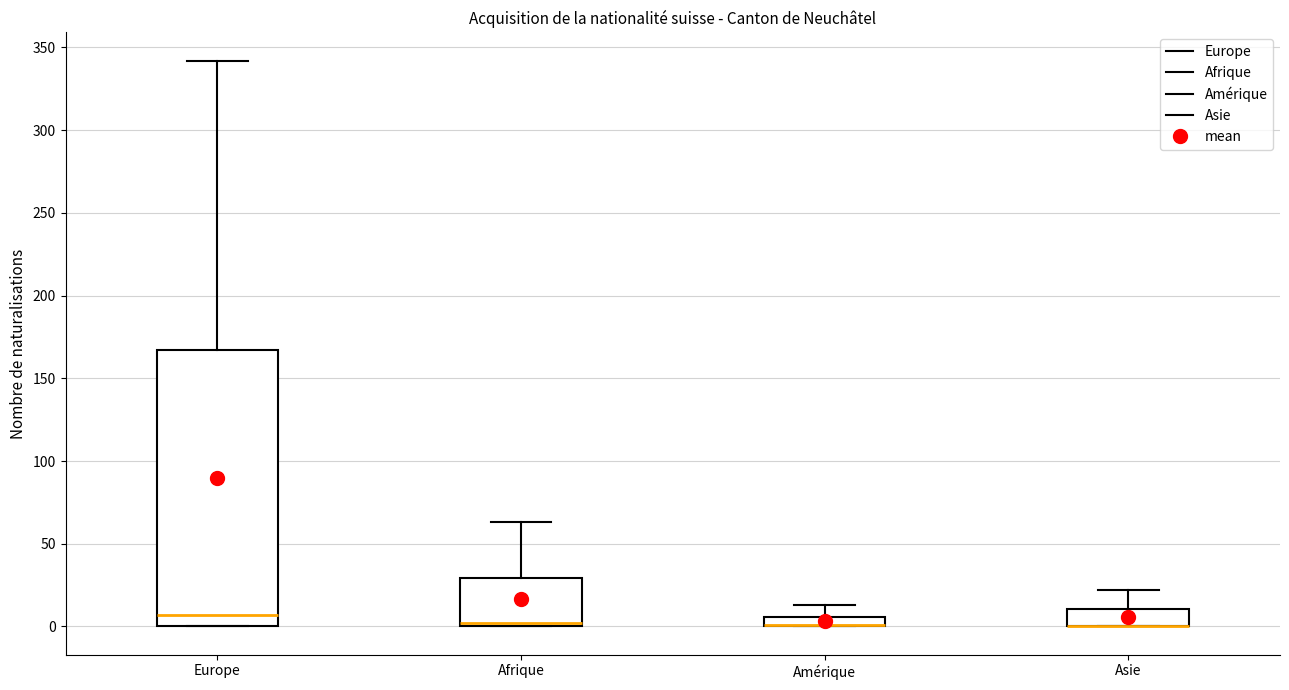

Where does the upper whisker of the box for Amérique end on the y-axis? The values are not printed on the chart, so give them approximately, as read against the axis.

15